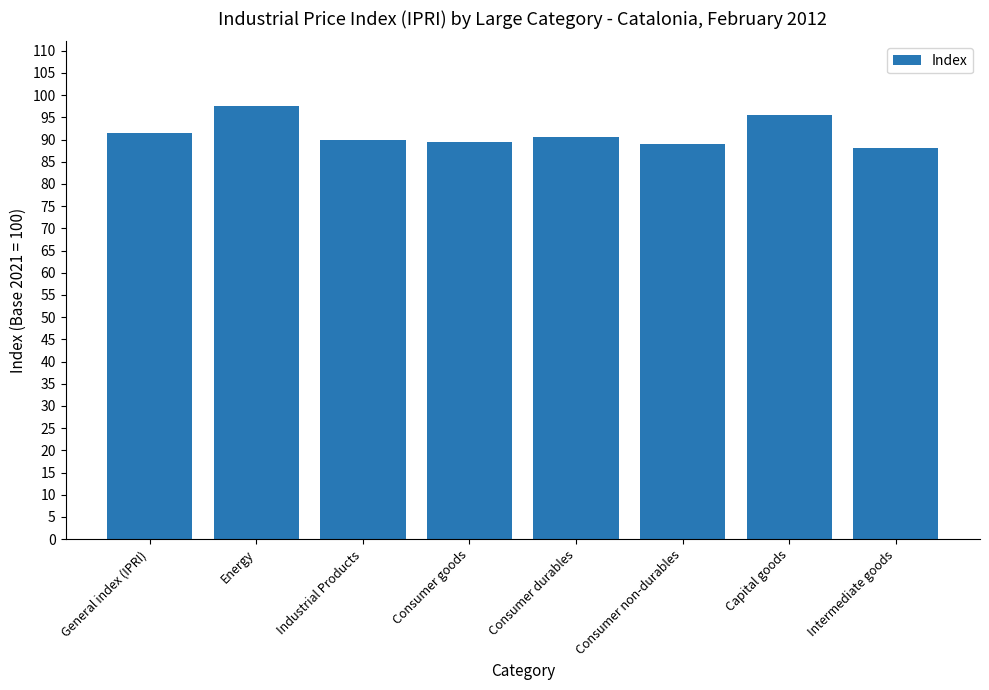

Between General index (IPRI) and Industrial Products, which is larger?

General index (IPRI)